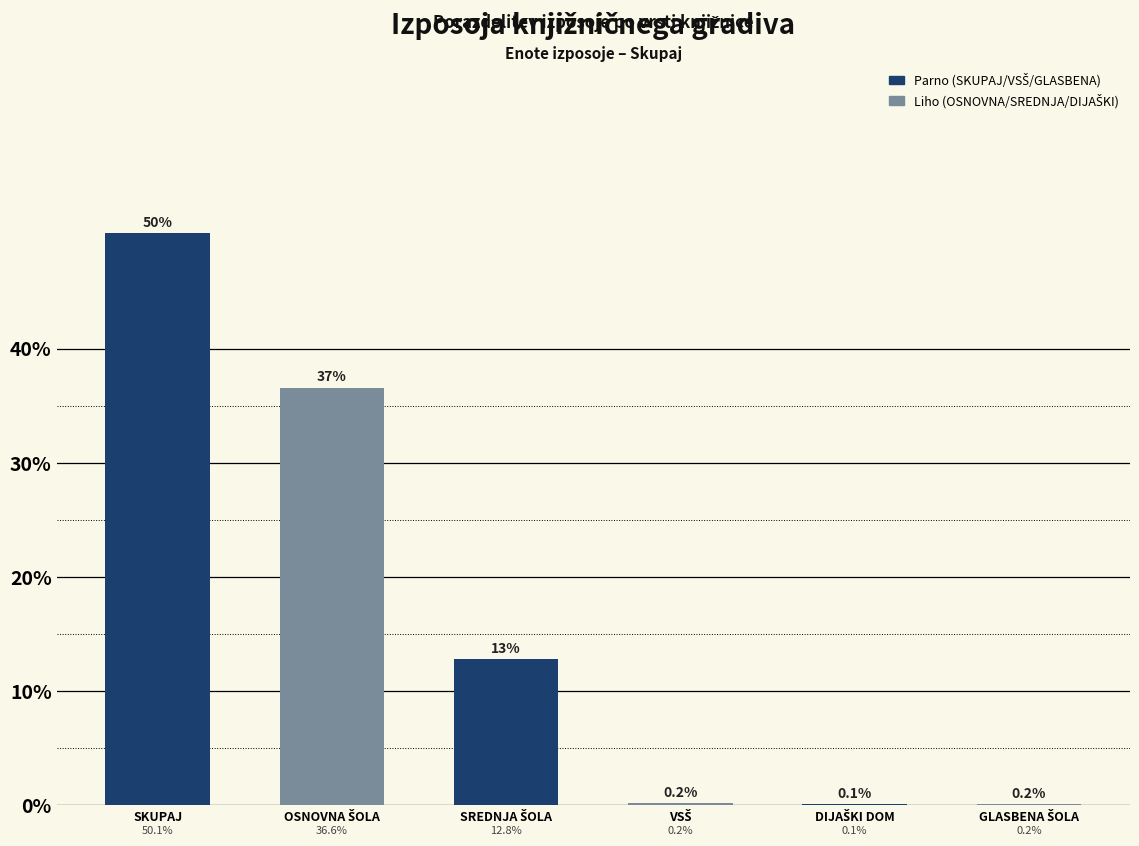

True or false: the data shows 66.5 at SKUPAJ.

False